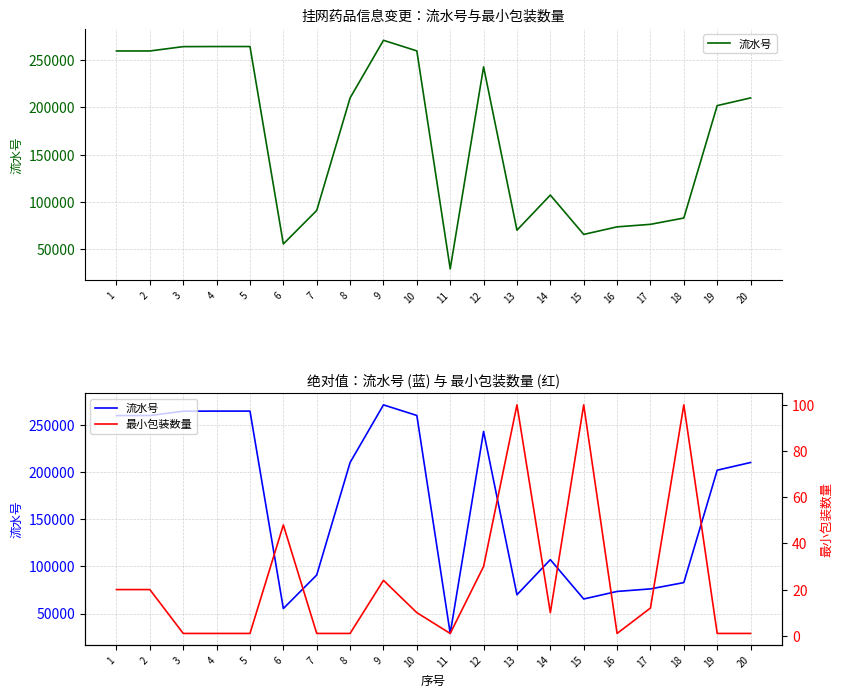

Reading left to right, list all the values displayed in this chart.

流水号: 259886	259892	264501	264611	264605	55293	90822	210120	271207	259972	28888	243027	69922	107119	65415	73423	76116	82799	201973	210120
最小包装数量: 20	20	1	1	1	48	1	1	24	10	1	30	100	10	100	1	12	100	1	1